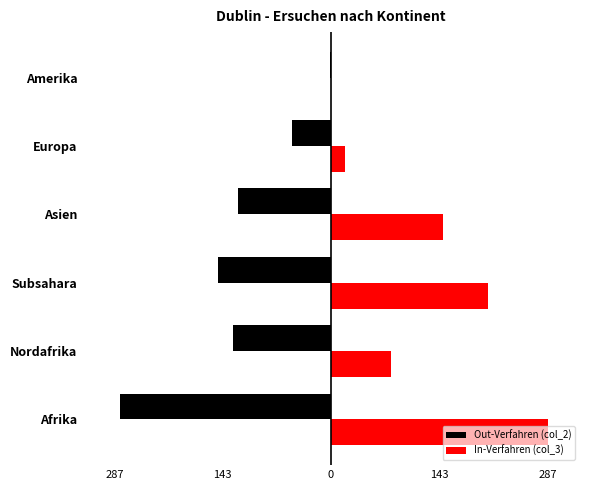

What are all the series names shown in the legend?

Out-Verfahren (col_2), In-Verfahren (col_3)